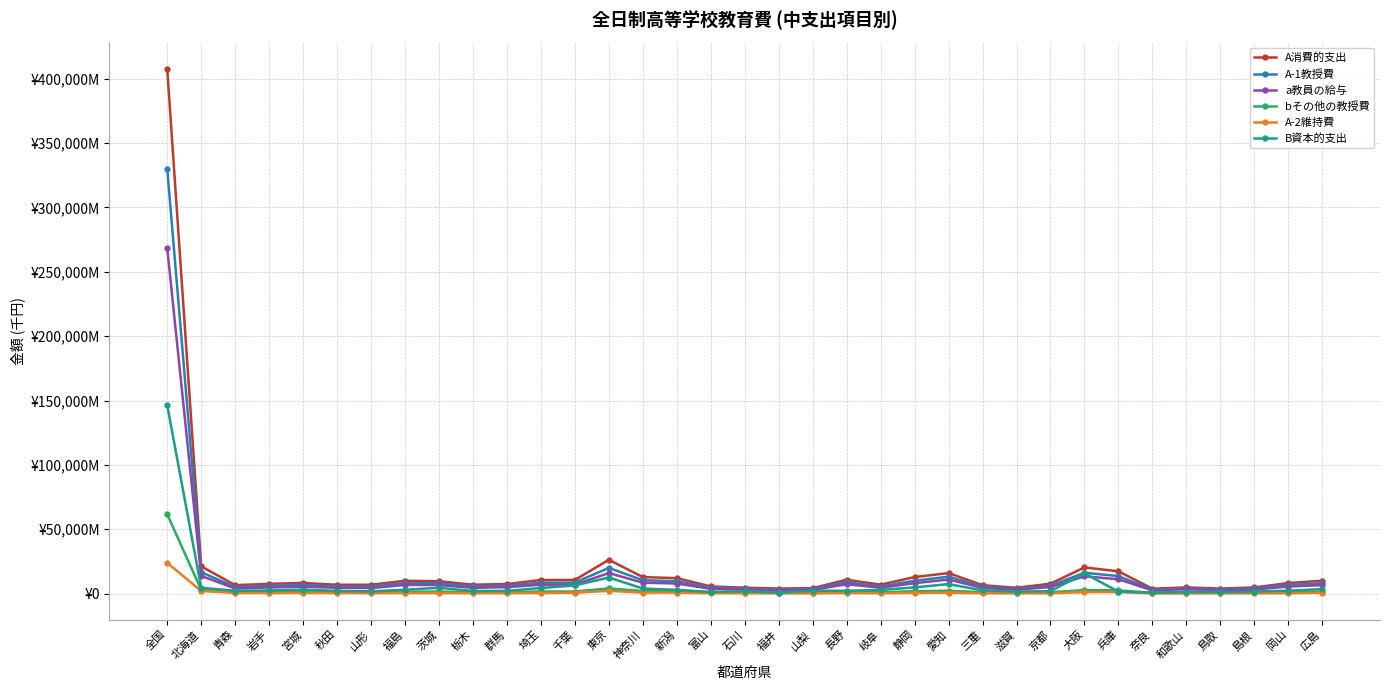

The A消費的支出 series shows 2367753 at 群馬. True or false?

False